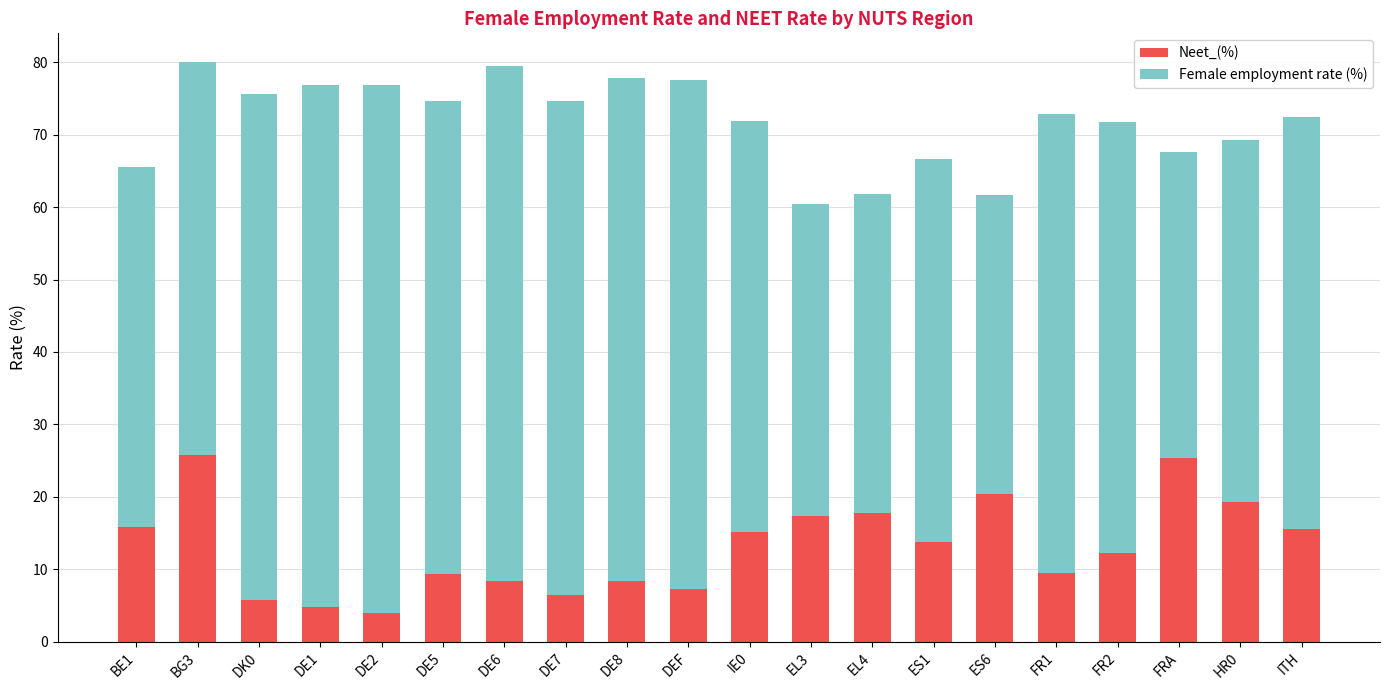

Read the Neet_(%) value at IE0.

15.2